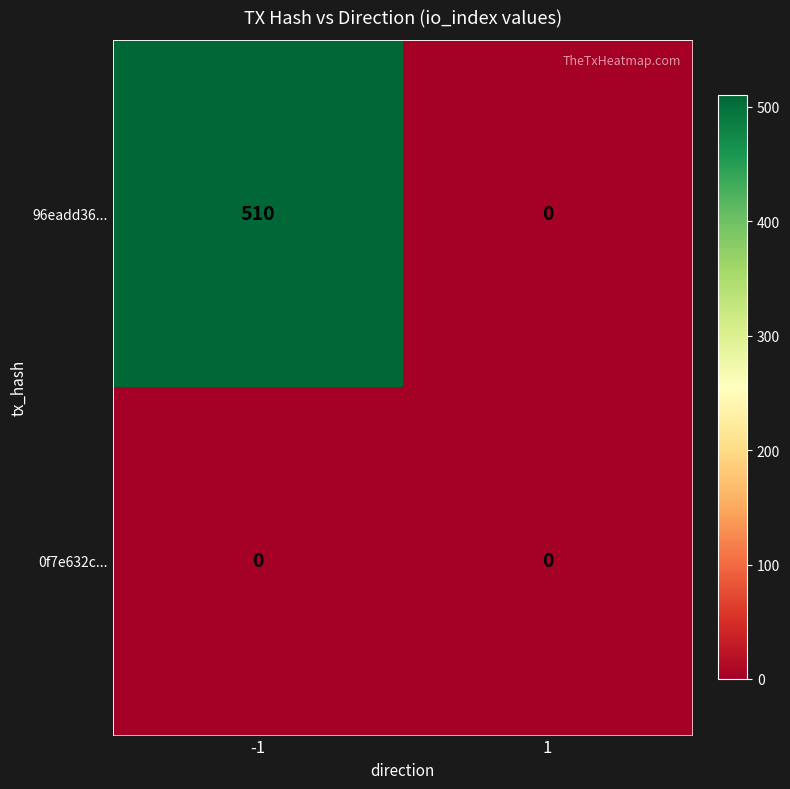

Which series has the largest range (max minus min)?

96eadd36...